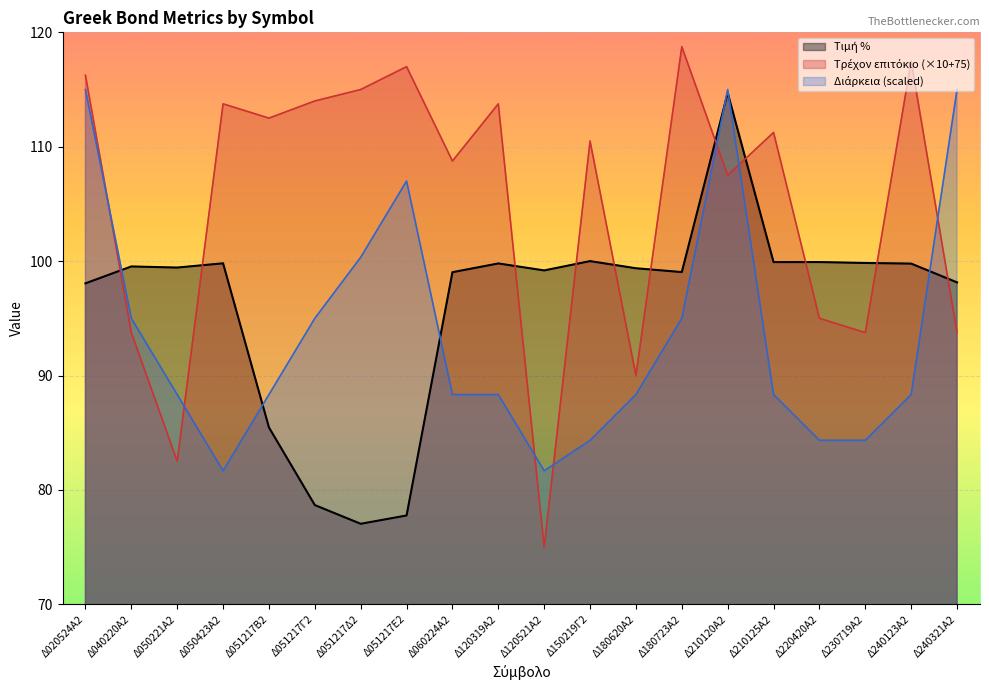

True or false: Τρέχον επιτόκιο has more than 2 interior local peaks.

True